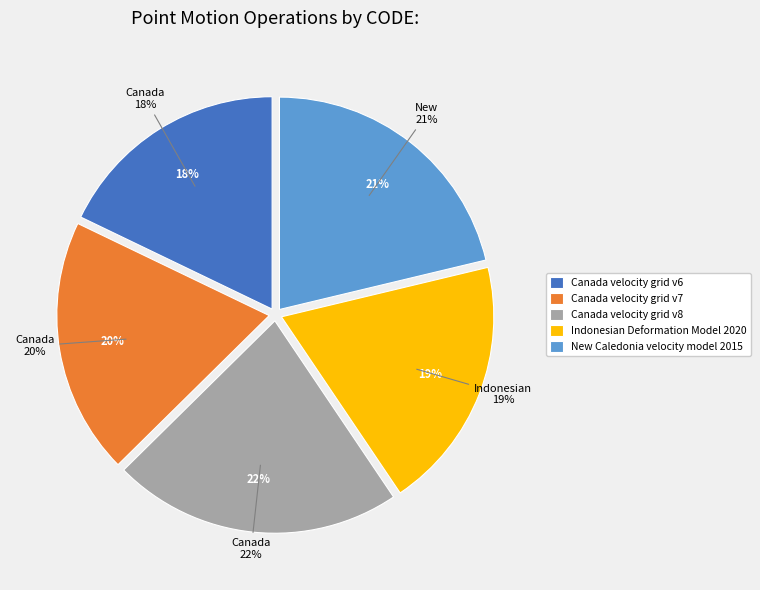

True or false: New Caledonia velocity model 2015 accounts for 11% of the total.

False